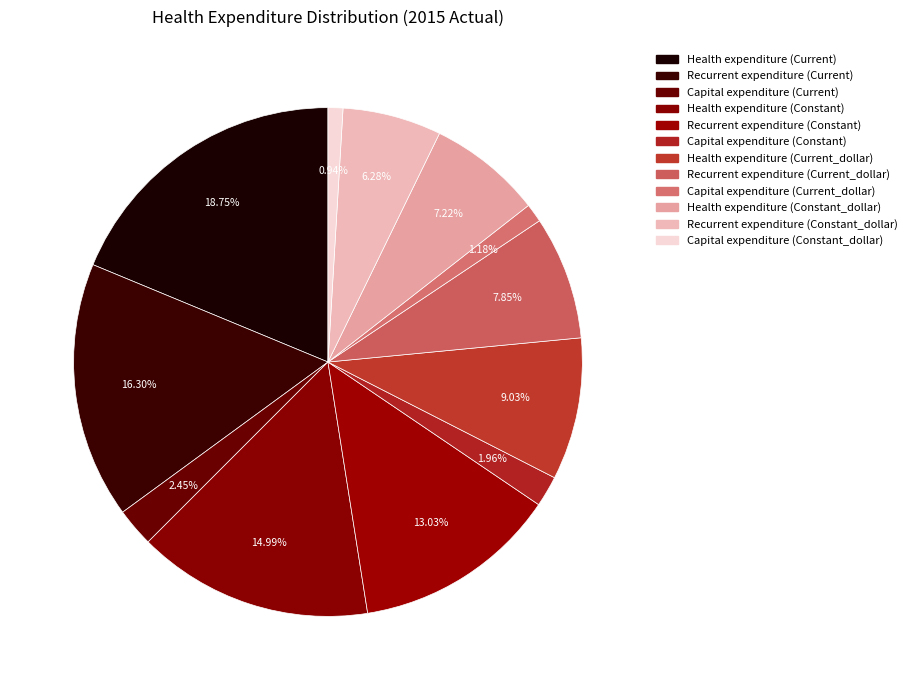

Is it true that Recurrent expenditure (Current) is 29% of the pie?

False